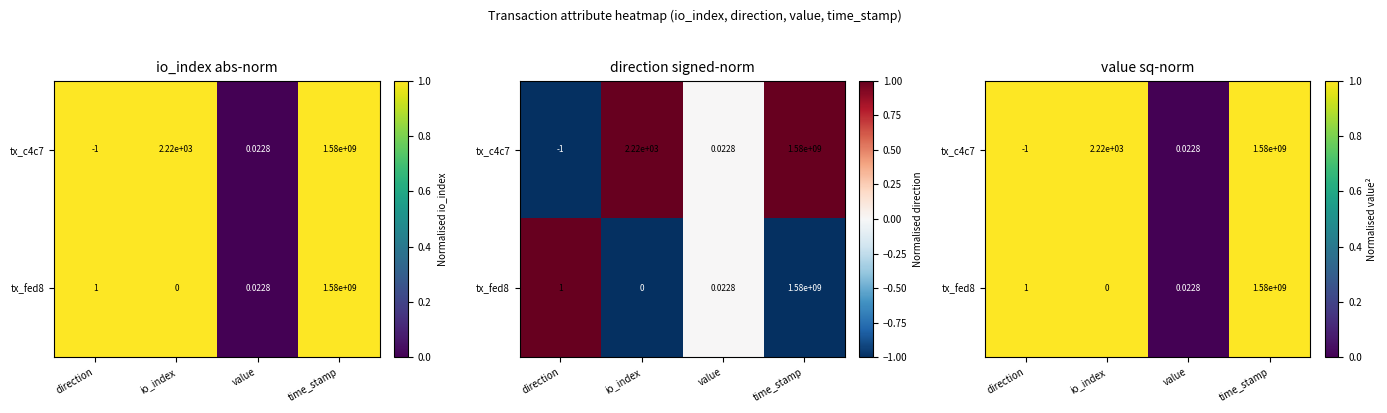

Rank the series by their maximum value, from lowest to highest.

tx_c4c7, tx_fed8